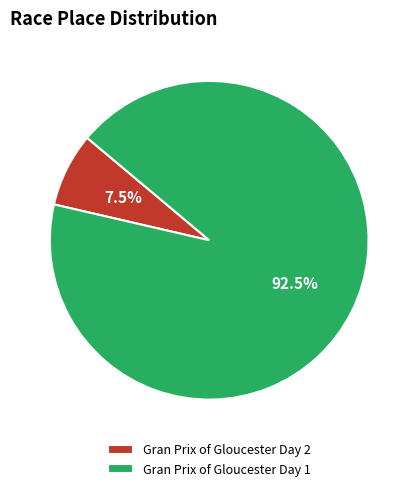

What is the largest slice in the pie chart?

Gran Prix of Gloucester Day 1